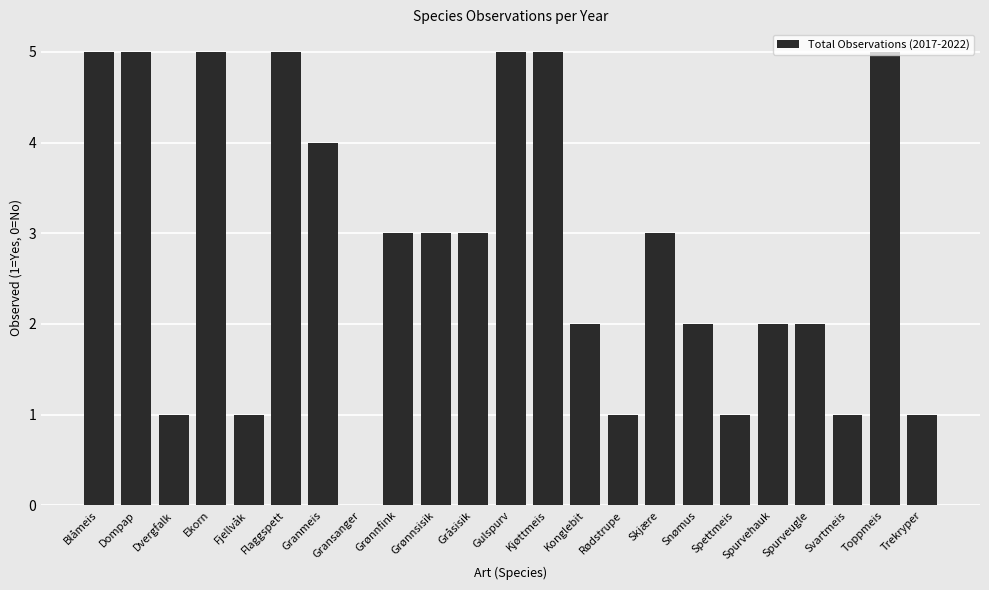

The chart shows a value of 1 at Spurvehauk. True or false?

False